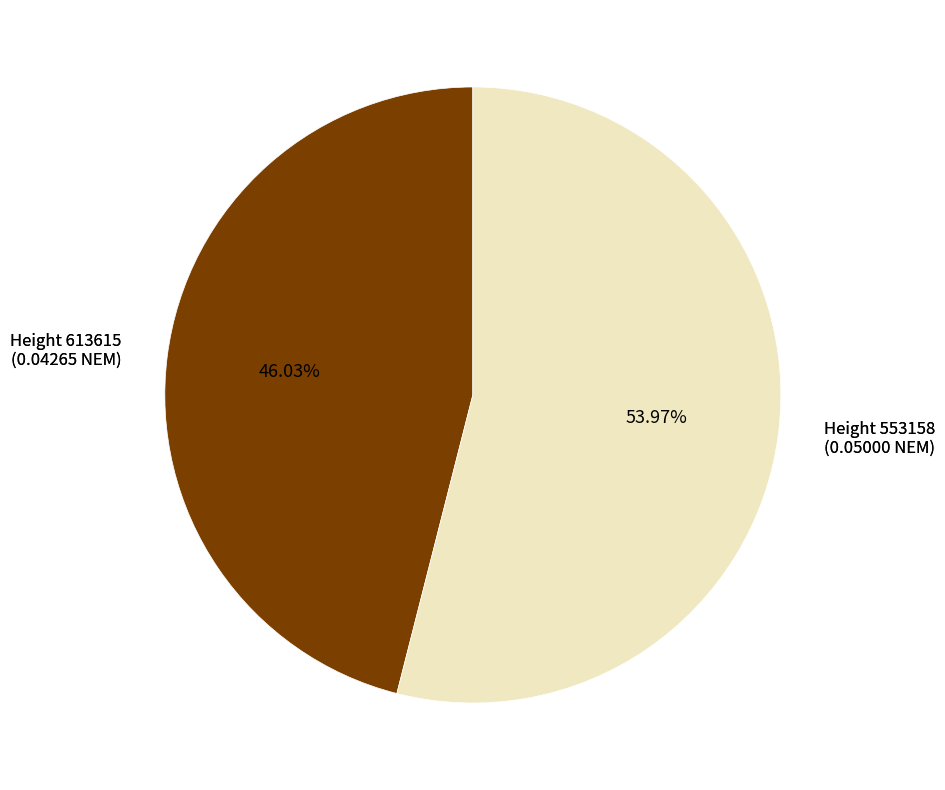

To the nearest percent, what is the average slice percentage?

50%